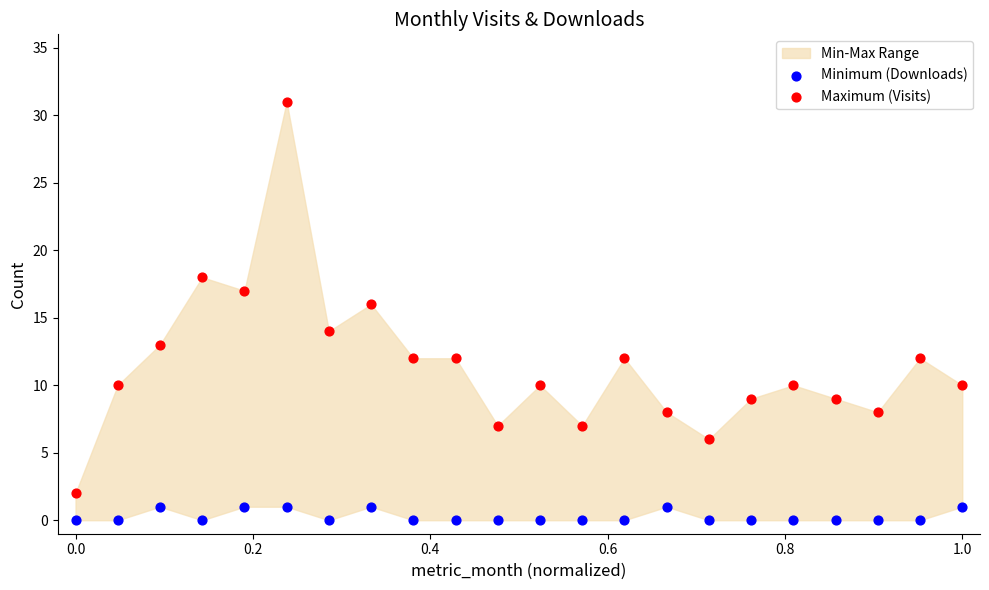

Which series has the largest Y range (max minus min)?

Maximum (Visits)